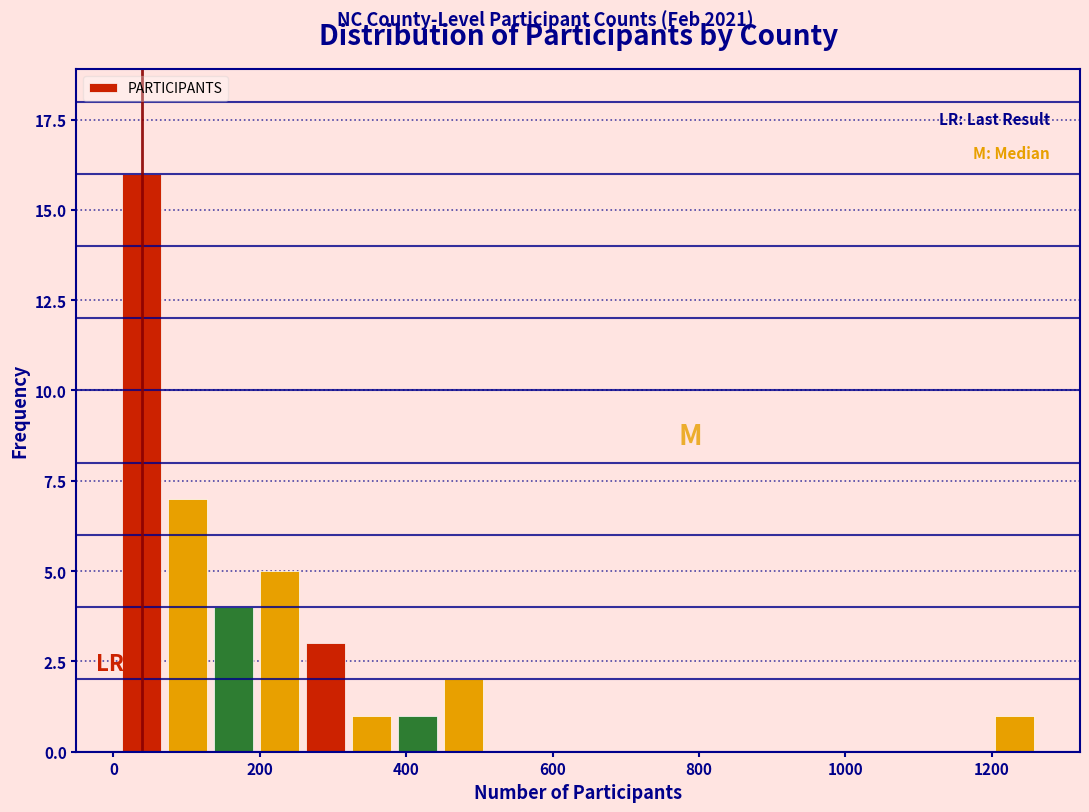

Read against the x-axis, roughly where is the centre of the tallest bar?

40